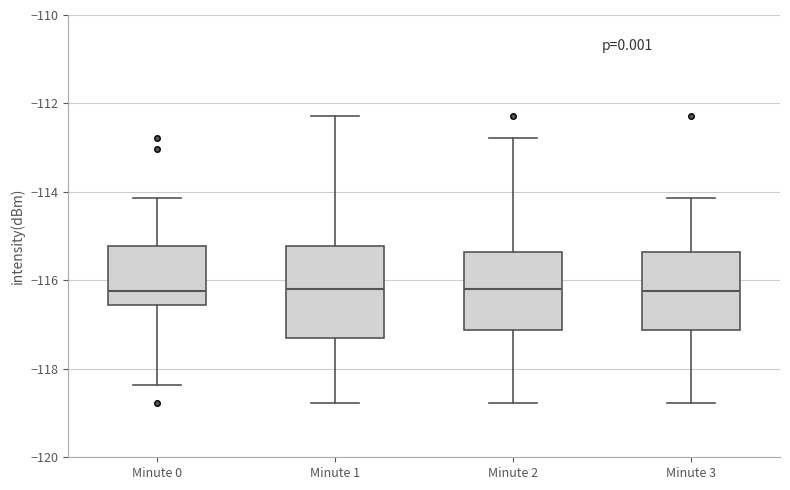

Where is the upper edge of the box for Minute 1 on the y-axis? The values are not printed on the chart, so give them approximately, as read against the axis.

-115.2